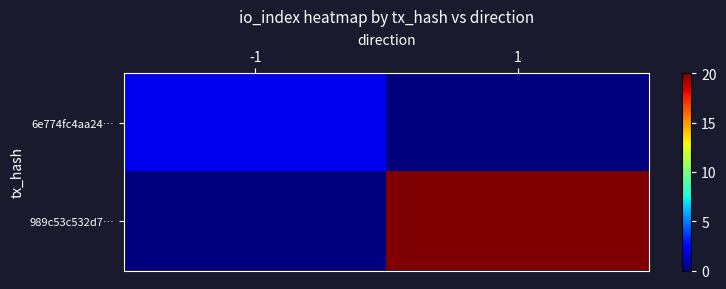

Which series has the largest total across all categories?

989c53c532d7…